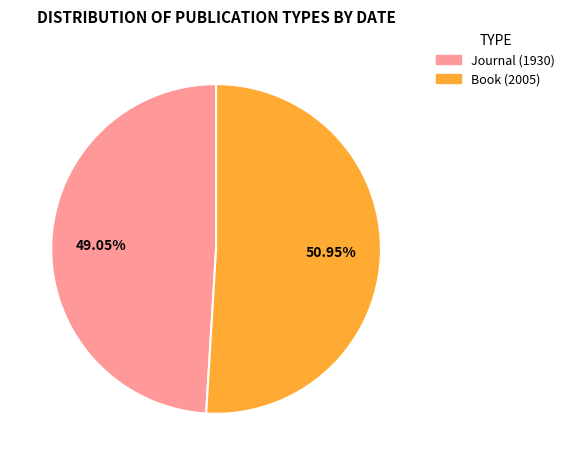

Approximately how many times larger is the value at Journal (1930) compared to Book (2005)?

1.0